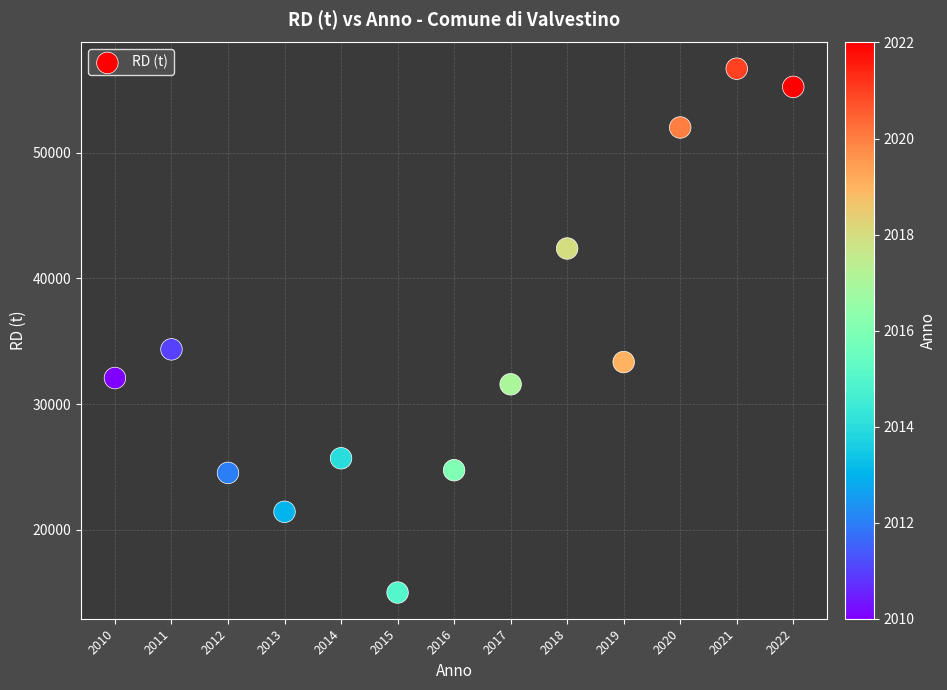

What is the range of Y values (max minus min)?

41658